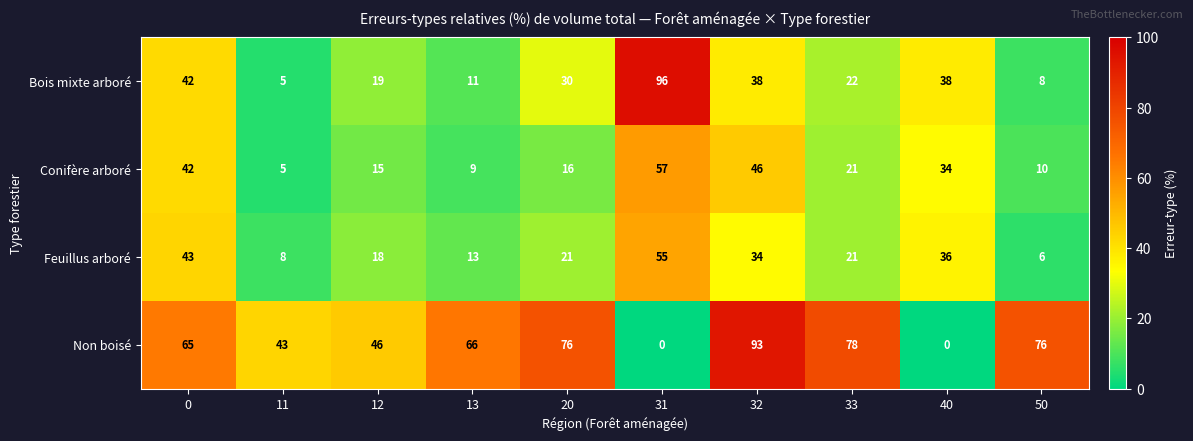

How many categories are shown in the chart?

10